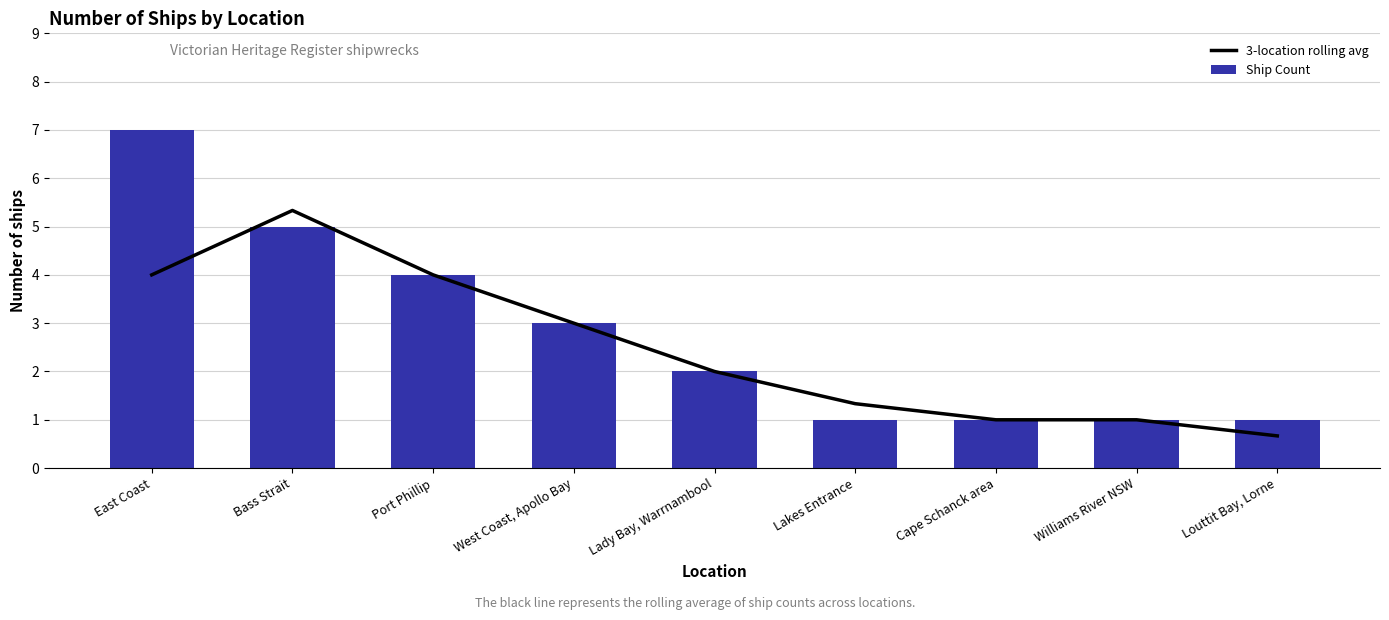

Is it true that 3-location rolling avg equals 2.0 at Lady Bay, Warrnambool?

True